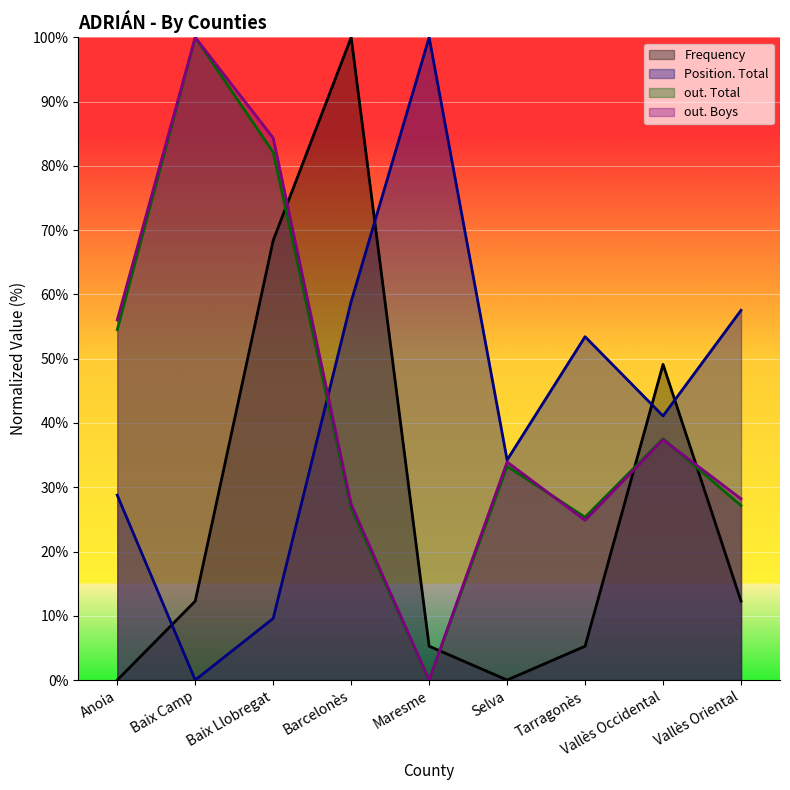

What position from the left is Anoia?

1